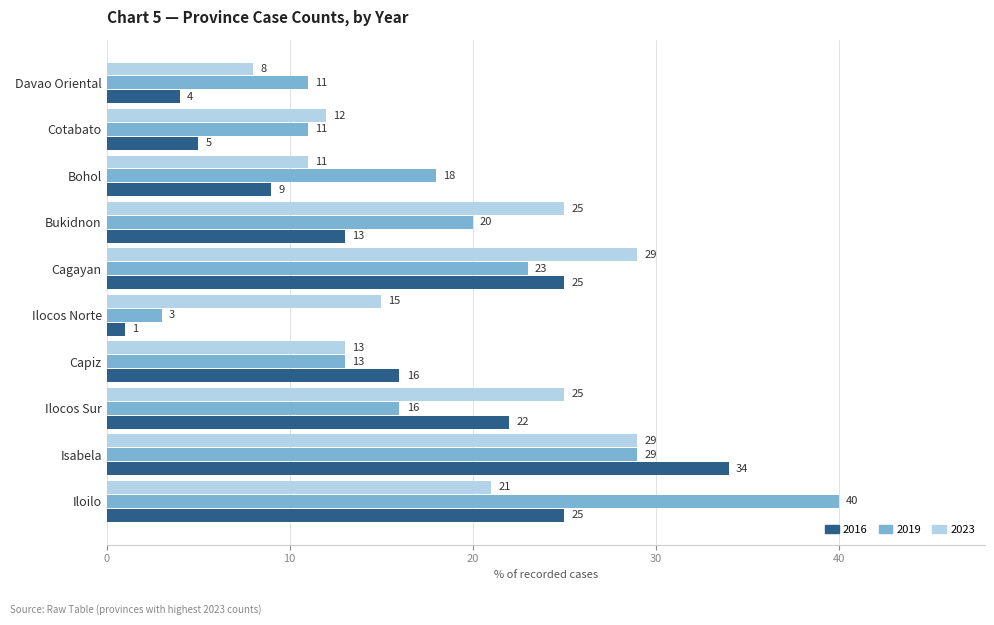

What is the highest value of the 2019 series?

40